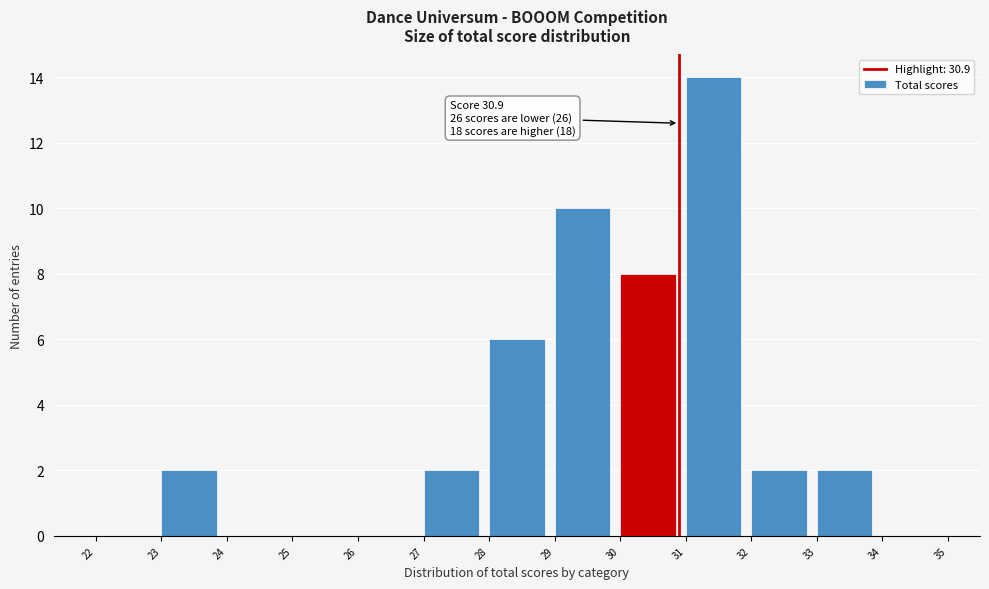

Over which range of the x-axis is the bar tallest?

31 to 32